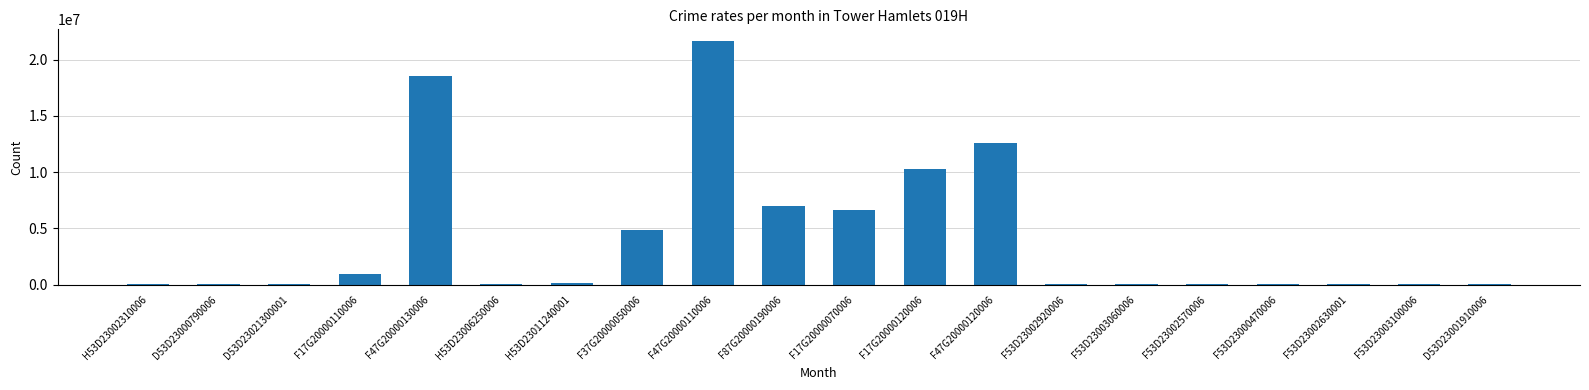

Is it true that the value at F47G20000120006 is 12608826.0?

True